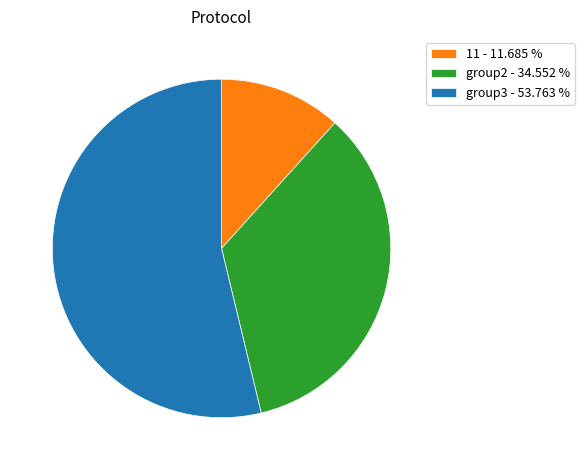

Between group3 - 53.763 % and group2 - 34.552 %, which is larger?

group3 - 53.763 %